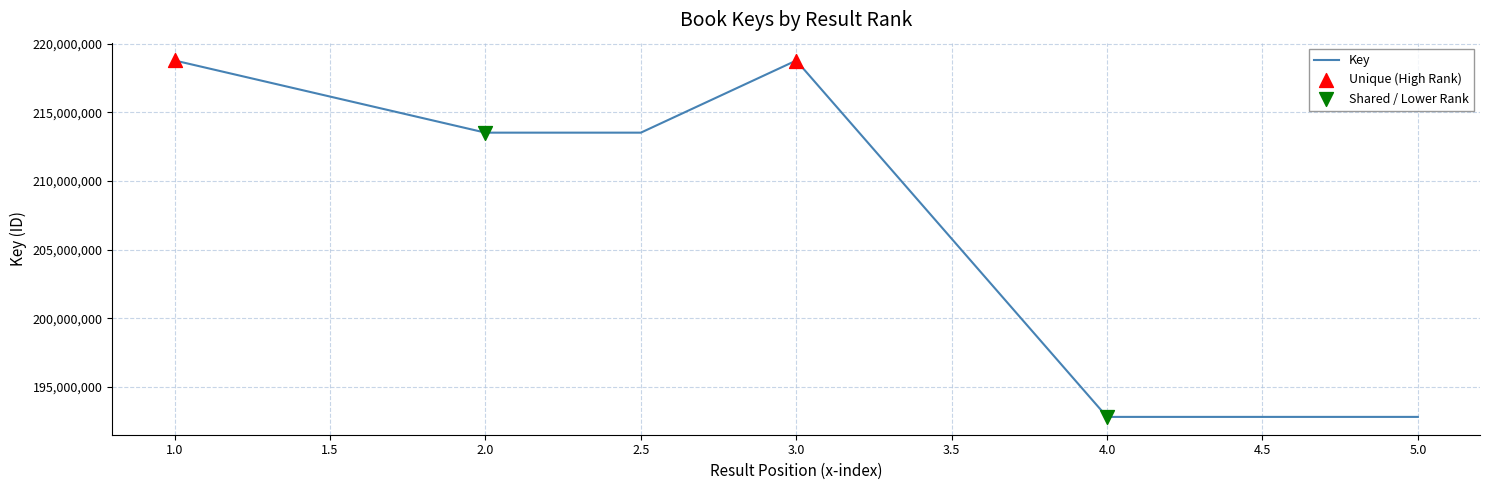

What is the change in value from 2.5 to 4.5?

-20708482